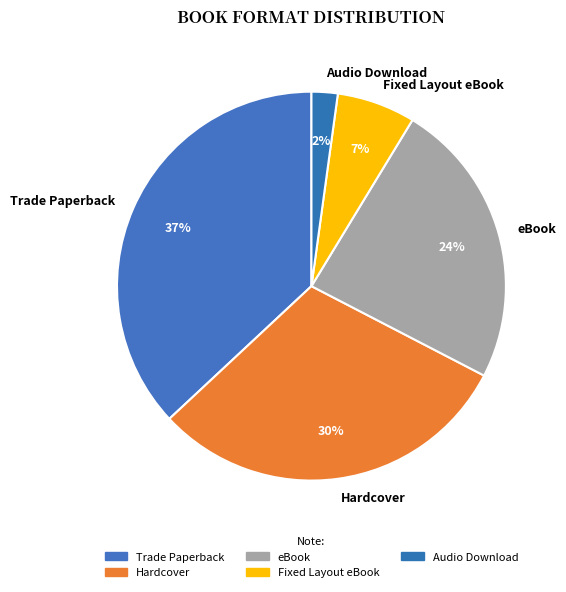

Which has a higher value, Hardcover or Fixed Layout eBook?

Hardcover